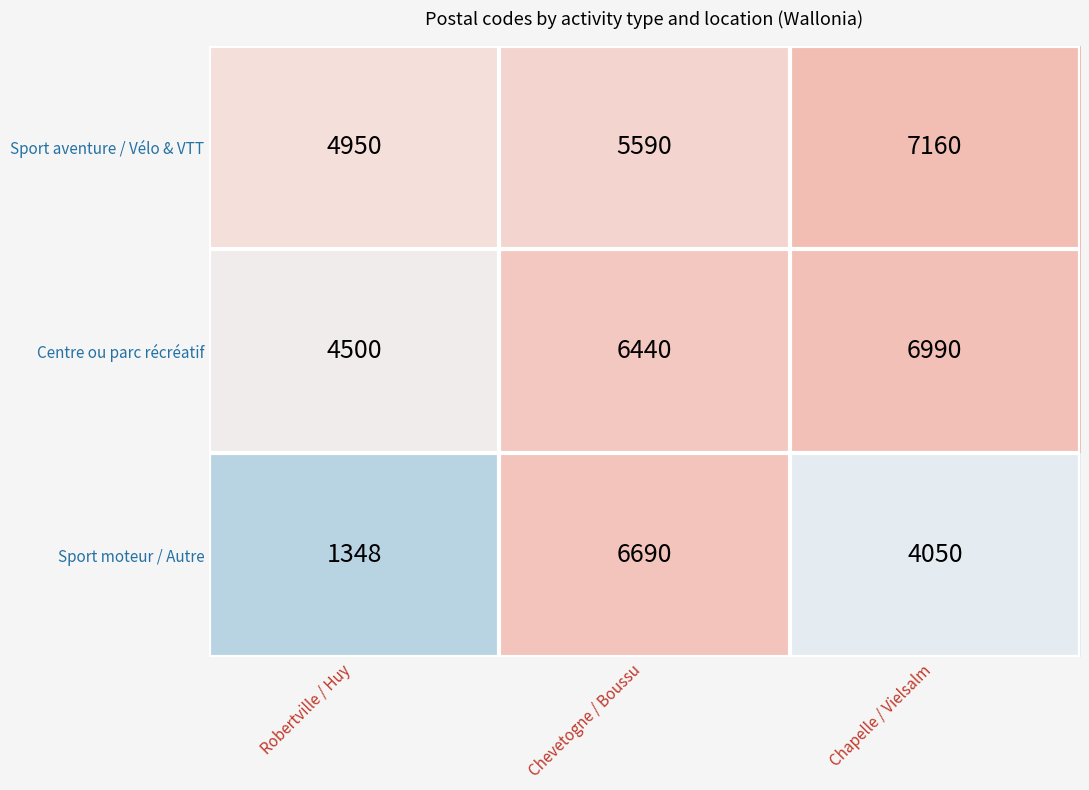

What is the difference between the maximum and minimum values in the Sport moteur / Autre series?

5342